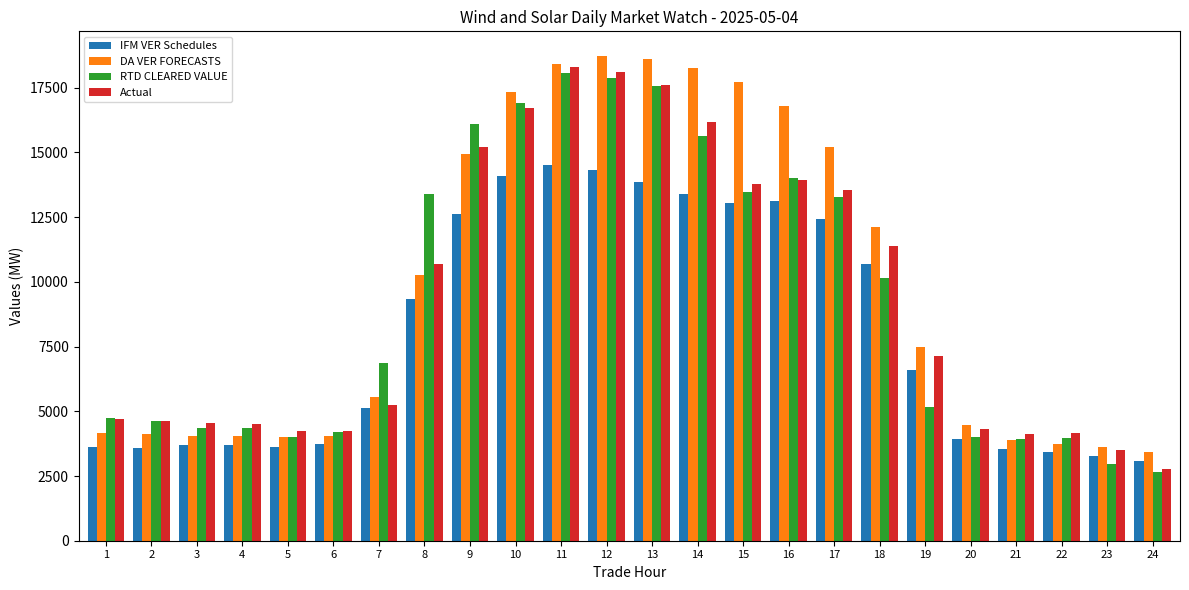

Does the chart contain any negative values?

No